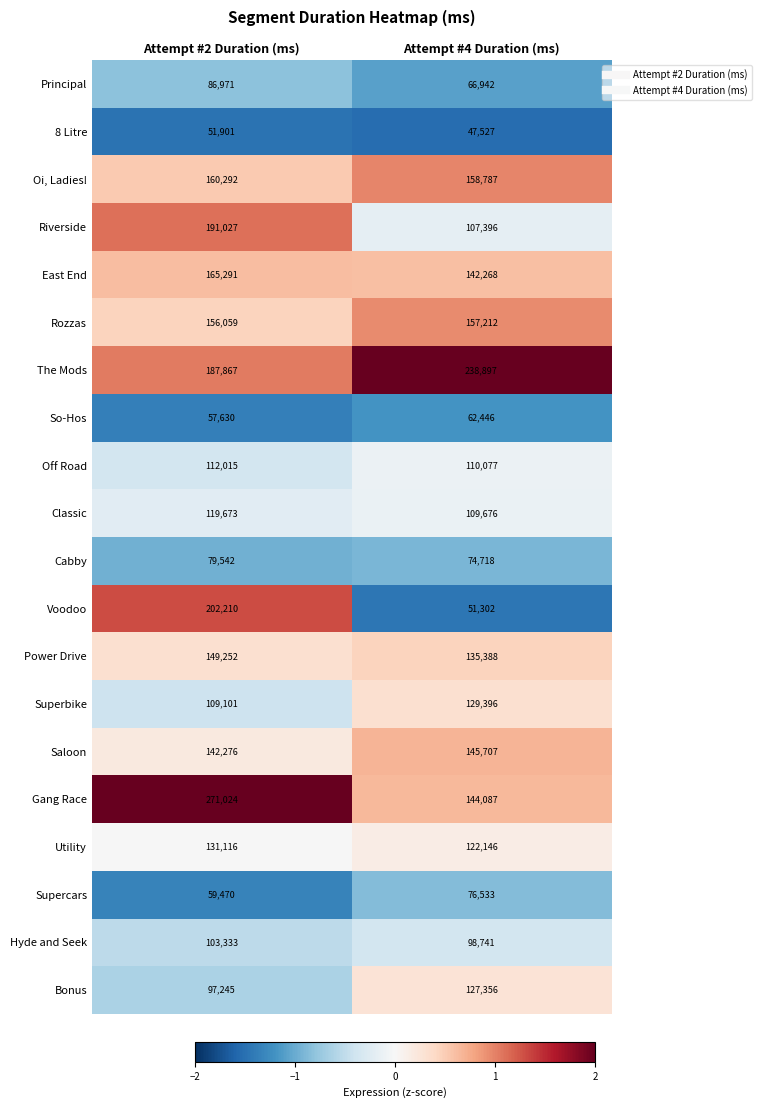

Is it true that Oi, Ladies! equals 158787 at Attempt #4 Duration (ms)?

True